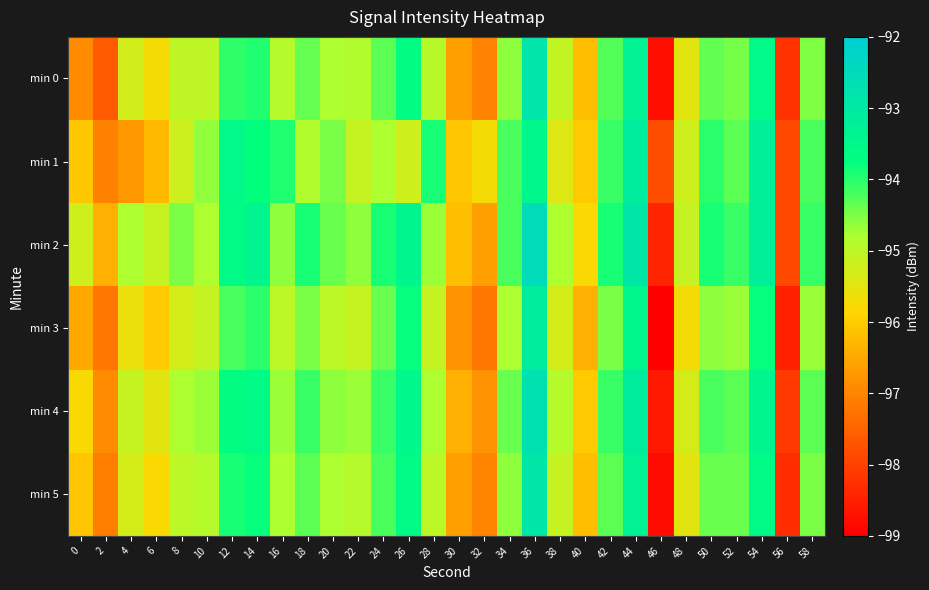

Reading left to right, transcribe all the data shown in this chart.

min 0: 0=-96.9	2=-97.6	4=-95.3	6=-95.7	8=-95.0	10=-95.0	12=-94.0	14=-93.9	16=-94.9	18=-94.4	20=-94.8	22=-94.9	24=-94.3	26=-93.7	28=-94.9	30=-96.6	32=-97.0	34=-94.6	36=-92.9	38=-95.1	40=-96.2	42=-94.3	44=-93.3	46=-98.8	48=-95.5	50=-94.3	52=-94.5	54=-93.6	56=-98.2	58=-94.5
min 1: 0=-96.1	2=-97.0	4=-96.7	6=-96.3	8=-95.2	10=-94.6	12=-93.5	14=-93.8	16=-94.0	18=-94.9	20=-94.5	22=-95.1	24=-94.8	26=-95.2	28=-93.9	30=-96.1	32=-95.7	34=-94.2	36=-93.5	38=-95.4	40=-96.0	42=-94.1	44=-93.1	46=-97.8	48=-95.2	50=-94.0	52=-94.3	54=-93.2	56=-97.9	58=-94.2
min 2: 0=-95.2	2=-96.4	4=-94.8	6=-95.1	8=-94.5	10=-94.8	12=-93.6	14=-93.4	16=-94.6	18=-93.9	20=-94.4	22=-94.6	24=-93.9	26=-93.4	28=-94.7	30=-96.2	32=-96.6	34=-94.2	36=-92.5	38=-94.8	40=-95.8	42=-93.9	44=-92.9	46=-98.4	48=-95.1	50=-93.9	52=-94.1	54=-93.2	56=-97.9	58=-94.1
min 3: 0=-96.5	2=-97.2	4=-95.6	6=-96.0	8=-95.3	10=-95.1	12=-94.2	14=-94.0	16=-95.0	18=-94.5	20=-95.0	22=-95.1	24=-94.4	26=-93.8	28=-95.1	30=-96.8	32=-97.2	34=-94.8	36=-93.1	38=-95.3	40=-96.4	42=-94.5	44=-93.5	46=-99.0	48=-95.7	50=-94.6	52=-94.7	54=-93.8	56=-98.5	58=-94.7
min 4: 0=-95.8	2=-96.9	4=-95.1	6=-95.5	8=-94.8	10=-94.7	12=-93.7	14=-93.6	16=-94.7	18=-94.1	20=-94.6	22=-94.7	24=-94.1	26=-93.5	28=-94.8	30=-96.4	32=-96.8	34=-94.4	36=-92.7	38=-94.9	40=-96.0	42=-94.1	44=-93.1	46=-98.6	48=-95.3	50=-94.2	52=-94.3	54=-93.4	56=-98.1	58=-94.3
min 5: 0=-96.1	2=-97.1	4=-95.3	6=-95.8	8=-95.0	10=-94.9	12=-93.9	14=-93.8	16=-94.8	18=-94.3	20=-94.8	22=-94.9	24=-94.2	26=-93.6	28=-95.0	30=-96.6	32=-97.0	34=-94.6	36=-92.9	38=-95.1	40=-96.2	42=-94.3	44=-93.3	46=-98.8	48=-95.5	50=-94.4	52=-94.4	54=-93.6	56=-98.3	58=-94.5